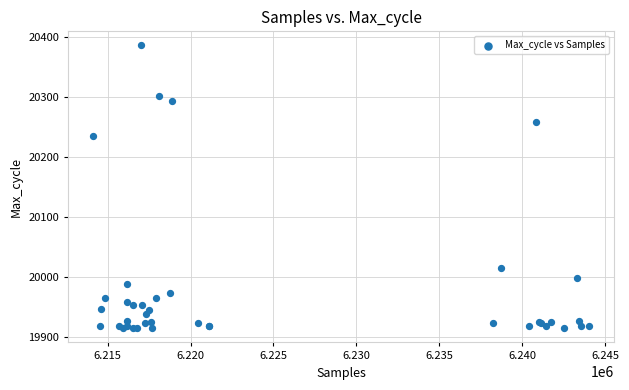

What Y value in the scatter plot is closest to 20150?

20236